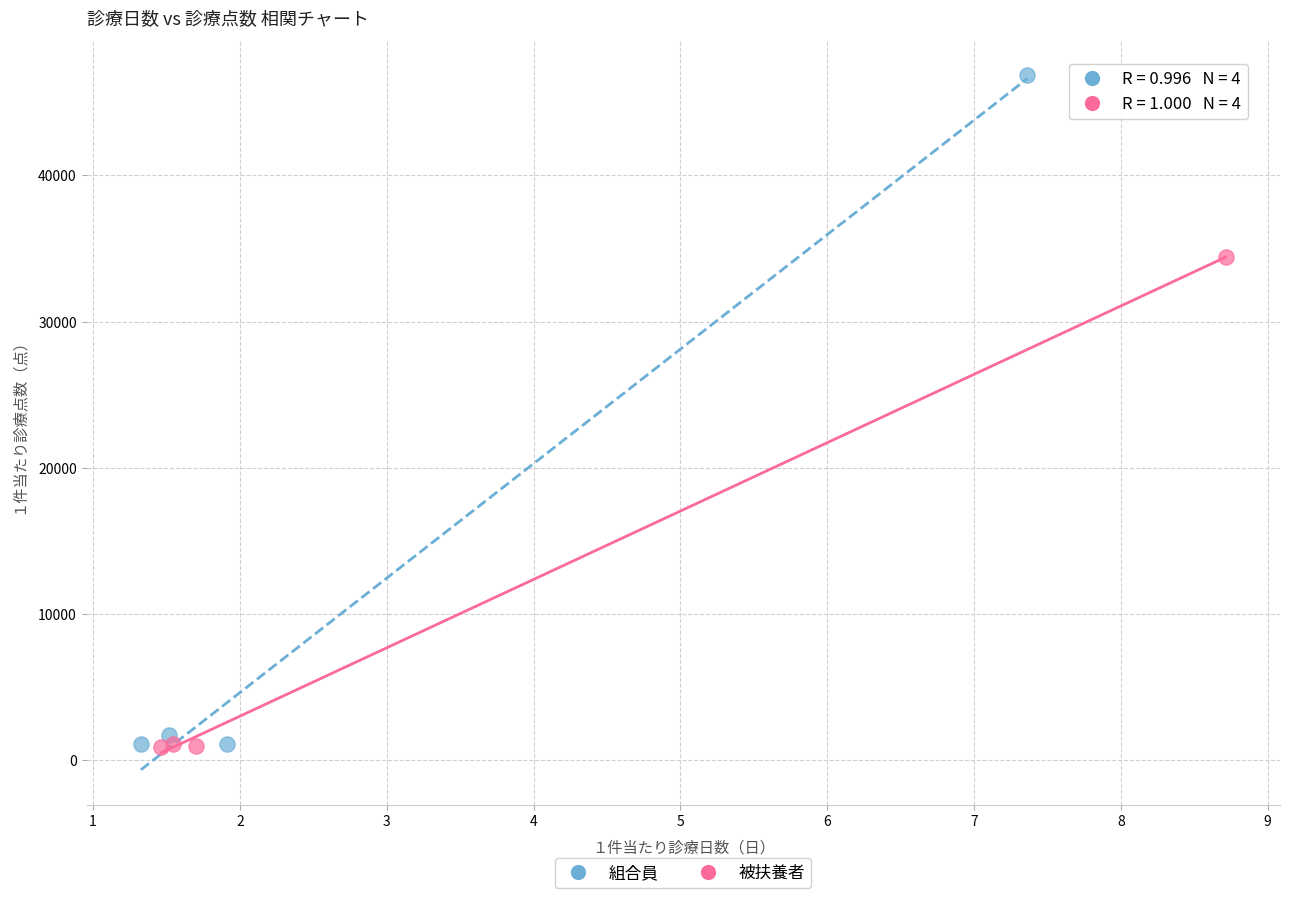

Which series contains the highest Y value?

組合員